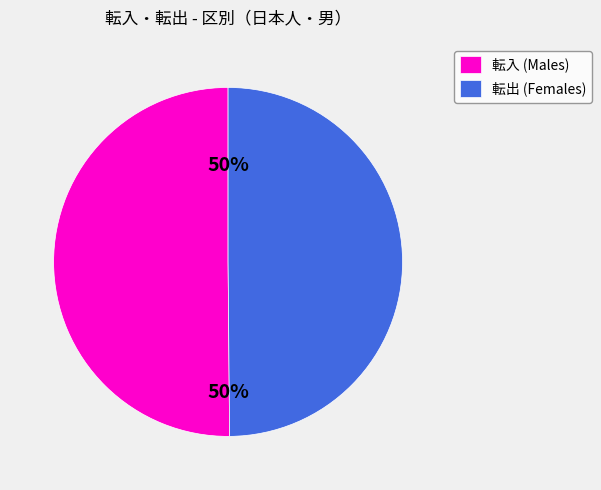

What is the ratio of the value at 転出 (Females) to the value at 転入 (Males)?

1.0